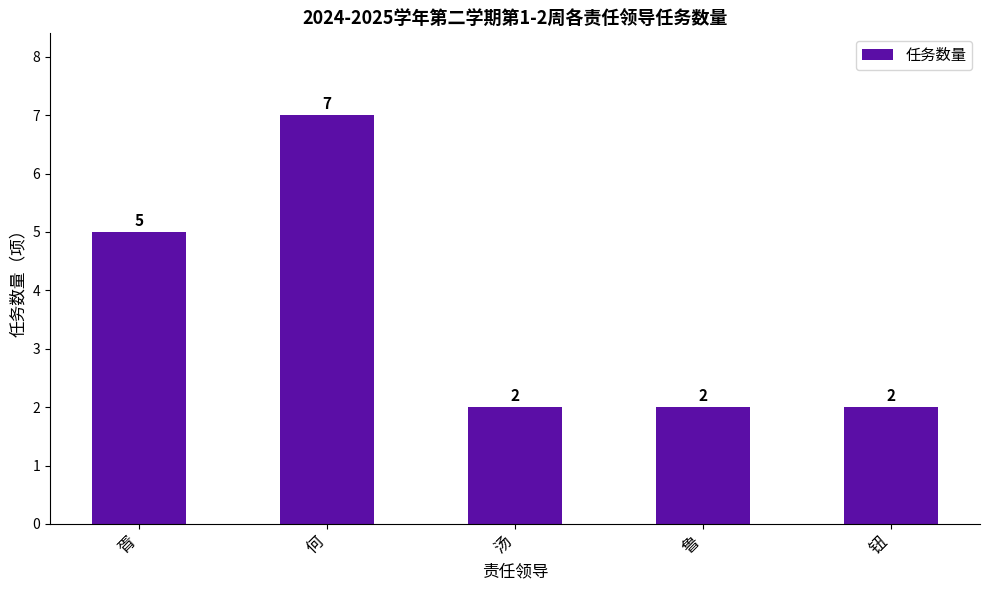

How many bars are there in total?

5